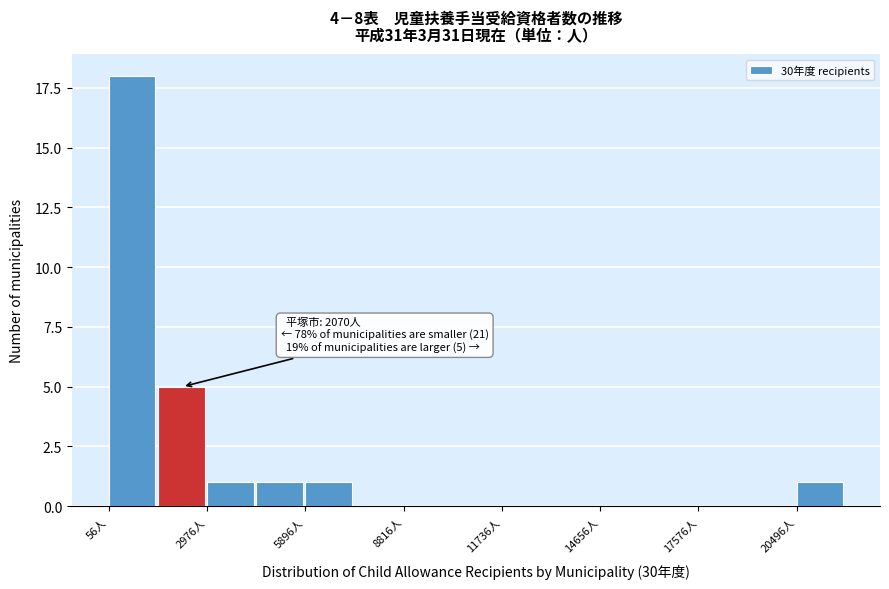

Read against the x-axis, roughly where is the centre of the tallest bar?

500